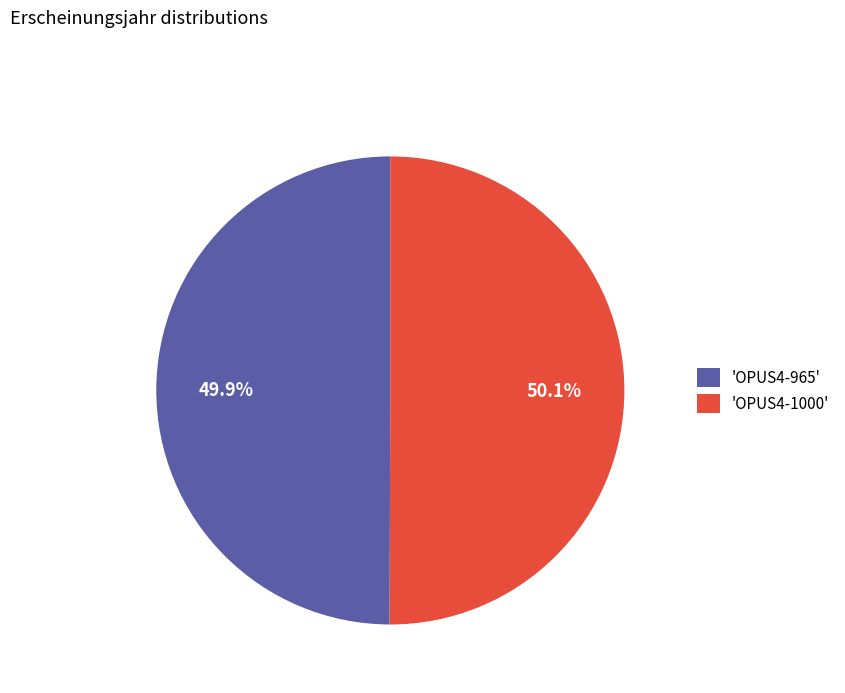

What is the ratio of the value at 'OPUS4-1000' to the value at 'OPUS4-965'?

1.0